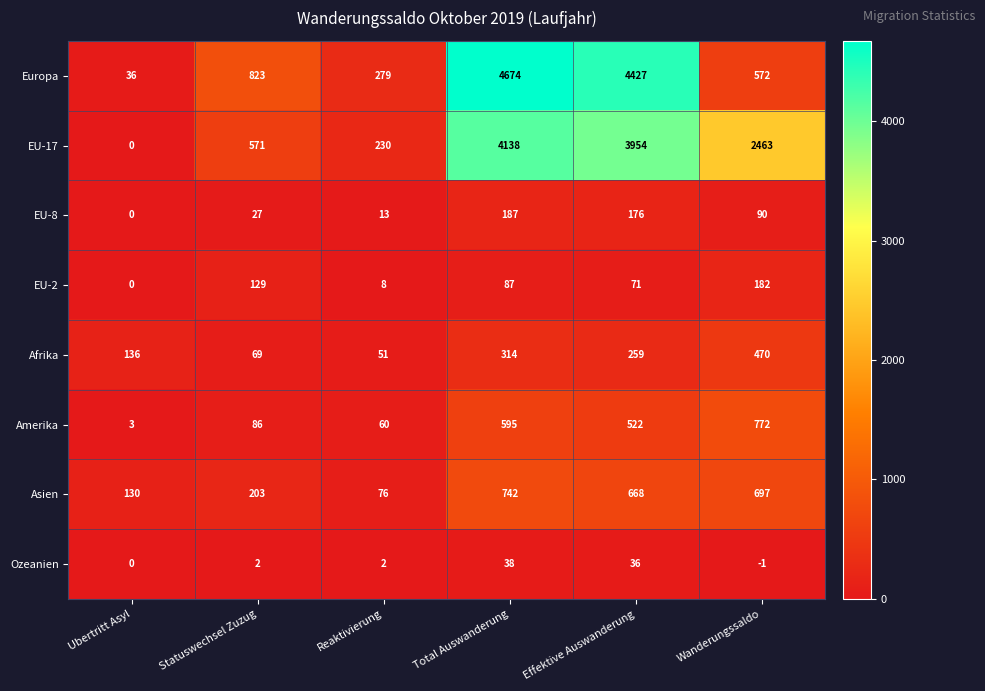

Which series has the widest spread of values?

Europa